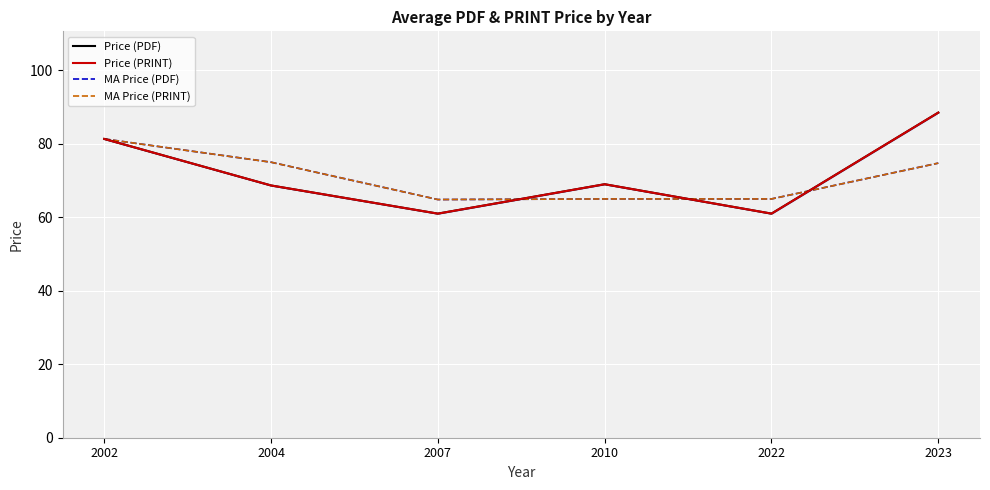

True or false: Price (PRINT) has a value of 69.0 at 2010.

True